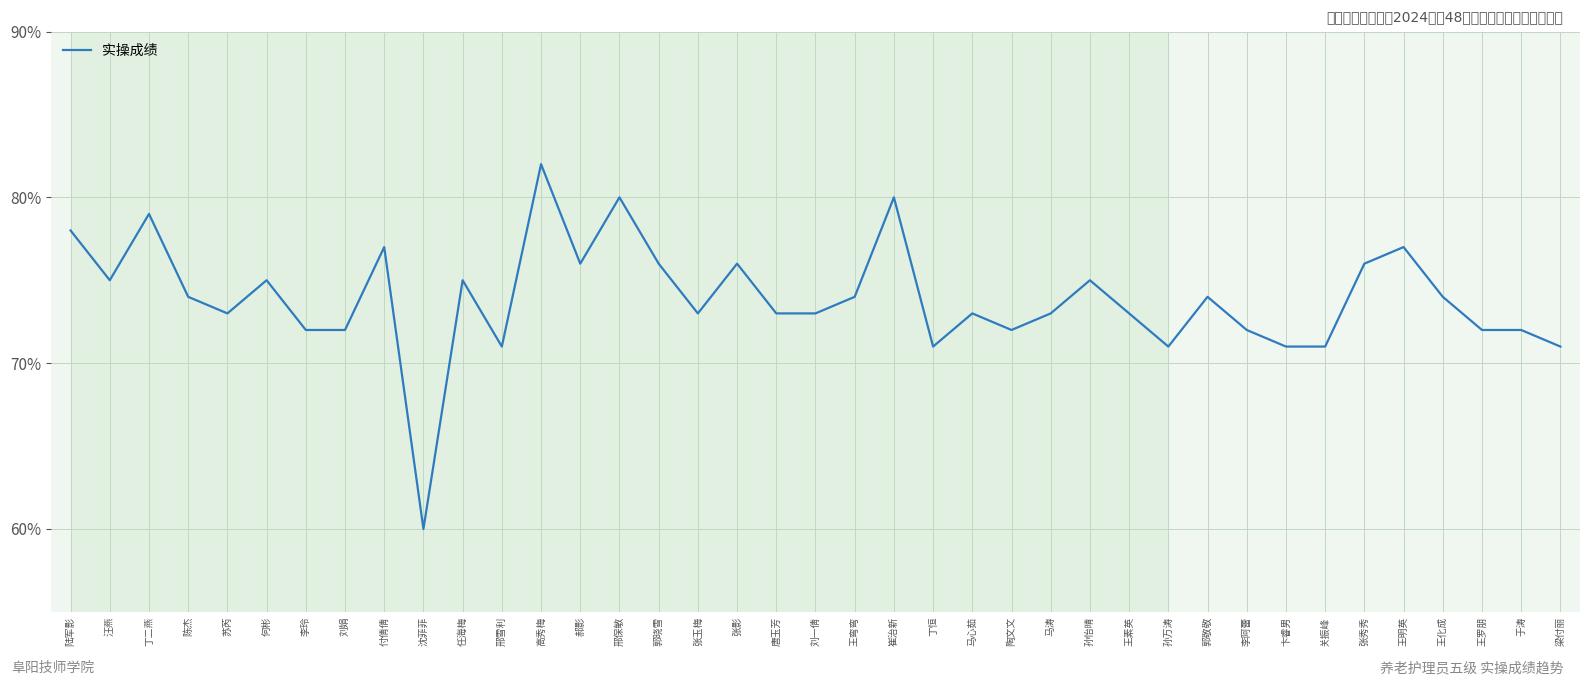

What position from the right is 邢保敏?

25